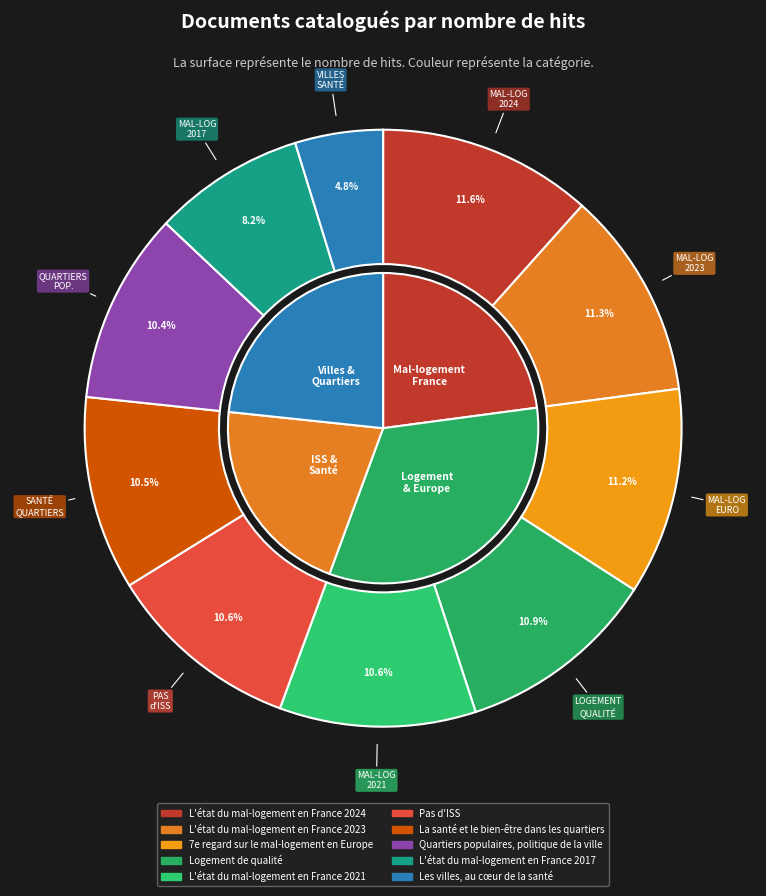

Rank the categories by value from lowest to highest.

Les villes, au cœur de la santé, L'état du mal-logement en France 2017, Quartiers populaires, politique de la ville, La santé et le bien-être dans les quartiers, Pas d'ISS, L'état du mal-logement en France 2021, Logement de qualité, 7e regard sur le mal-logement en Europe, L'état du mal-logement en France 2023, L'état du mal-logement en France 2024